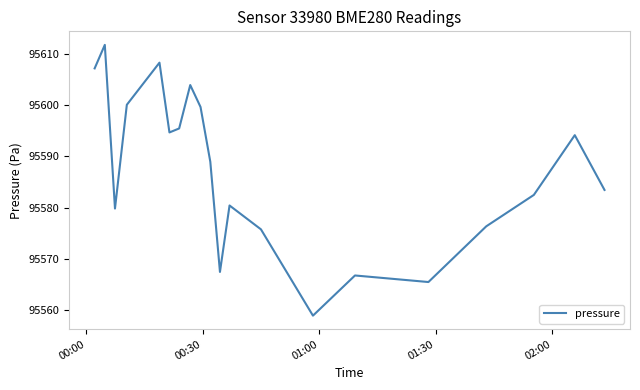

What is the difference between the maximum and minimum values?

52.8